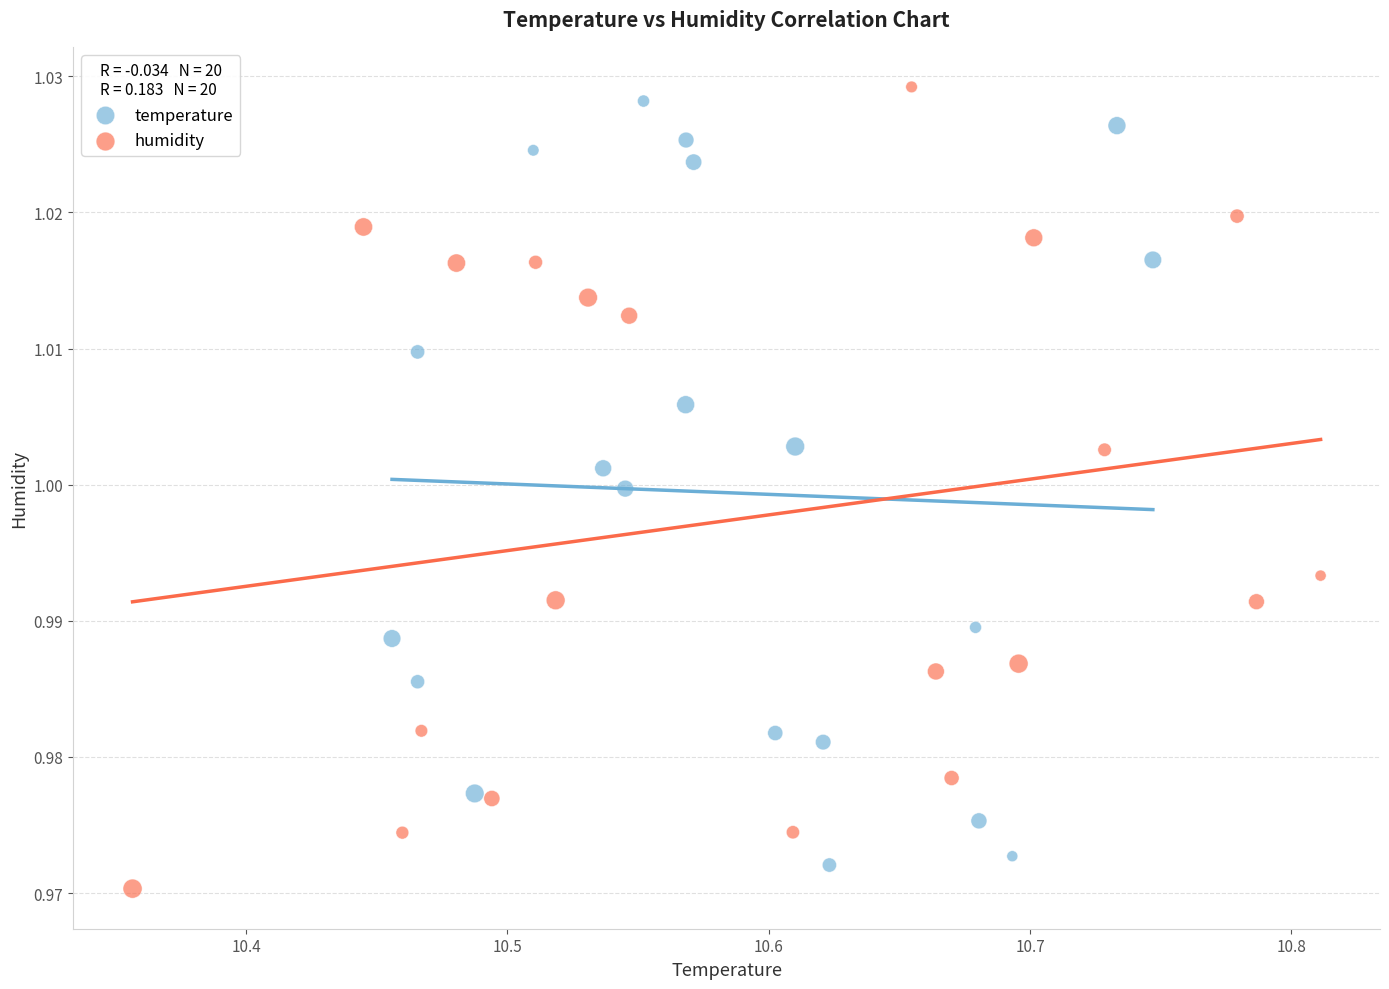

Which series contains the highest Y value?

humidity